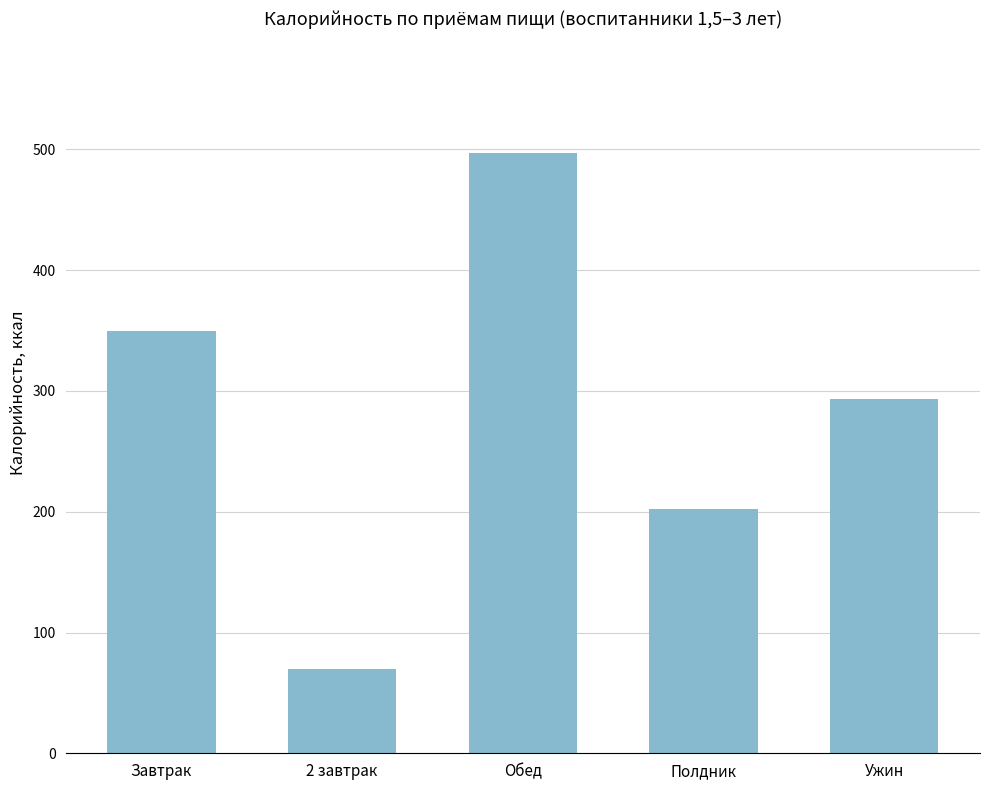

The value at Обед is 497. True or false?

True